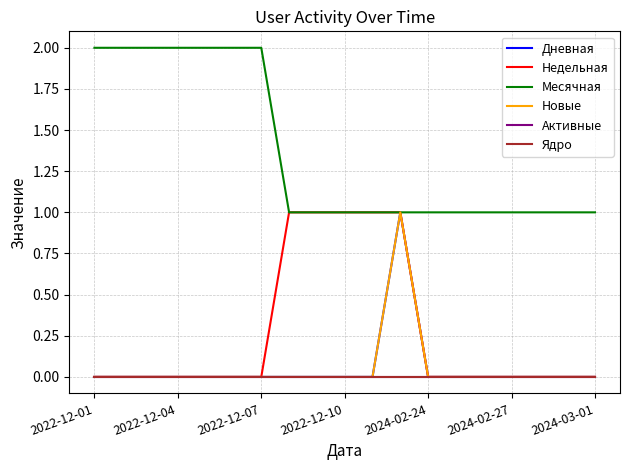

At how many categories does at least one series exceed 1?

7